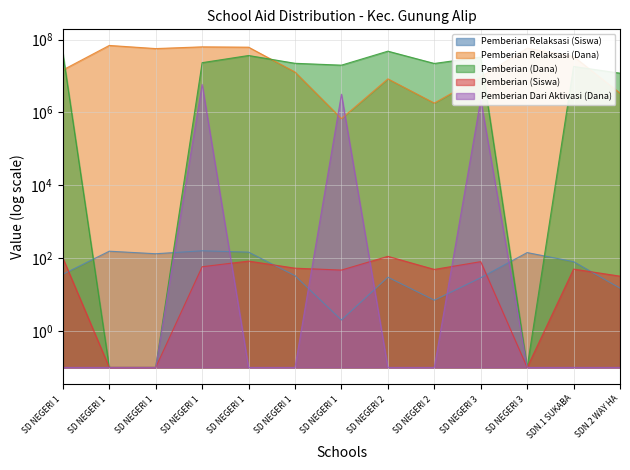

Which series ends up on top after the final intersection of Pemberian Relaksasi (Dana) and Pemberian Dari Aktivasi (Dana)?

Pemberian Relaksasi (Dana)